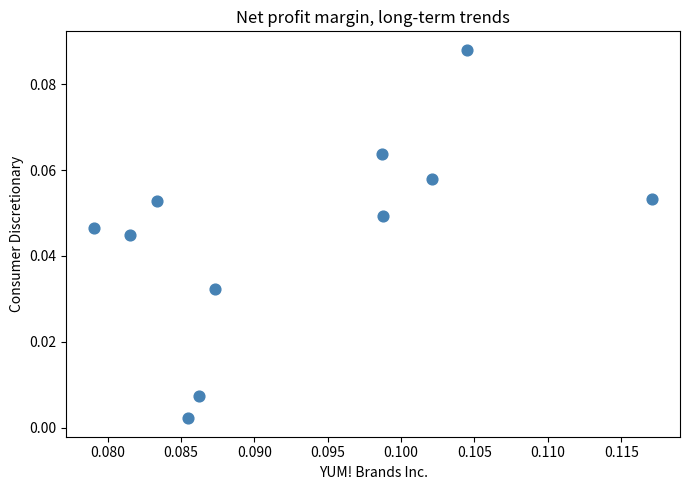

How many data points are displayed?

11